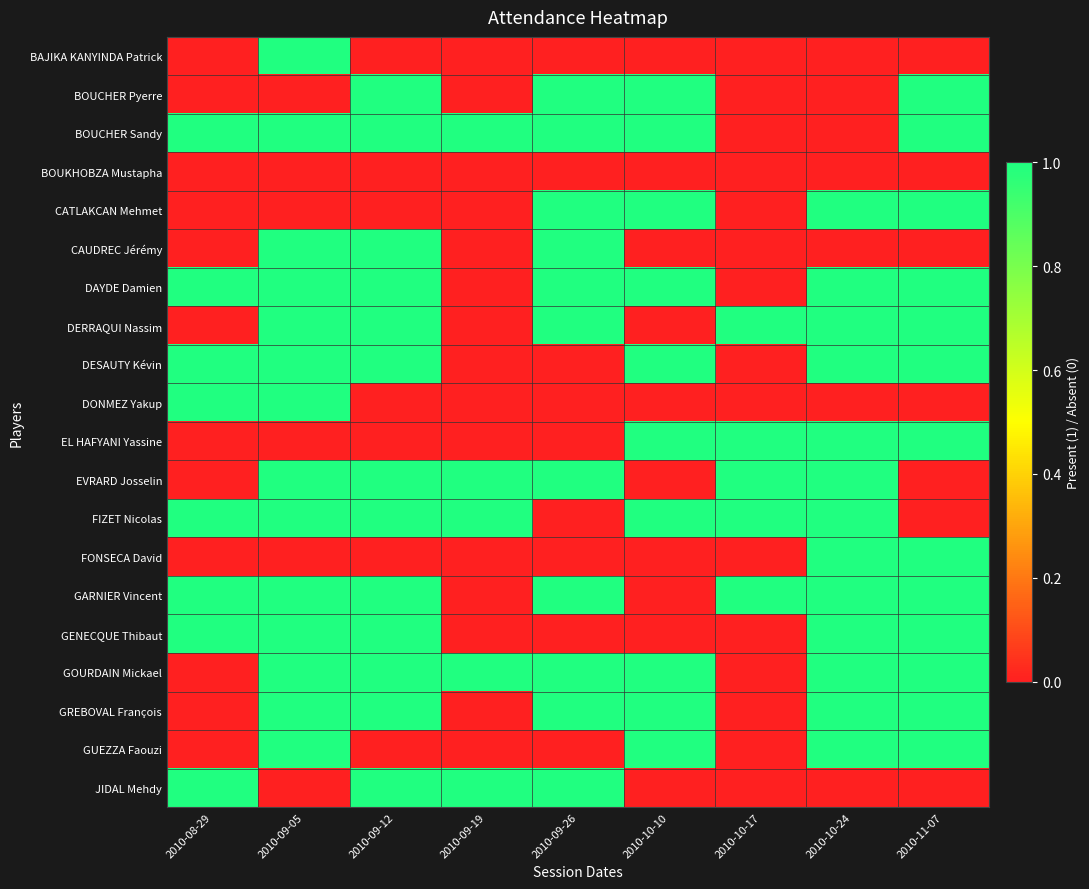

Which series has the largest range (max minus min)?

BAJIKA KANYINDA Patrick